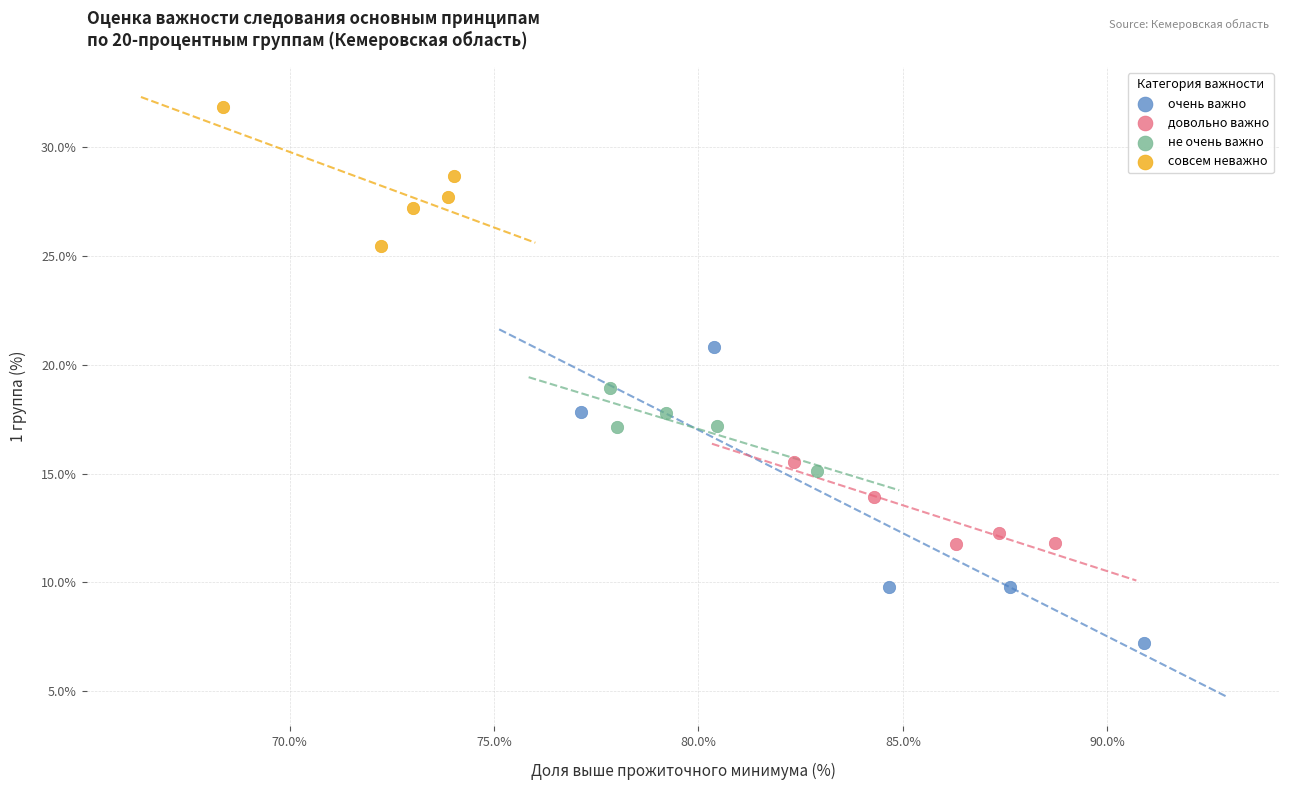

Which series contains the highest Y value?

совсем неважно